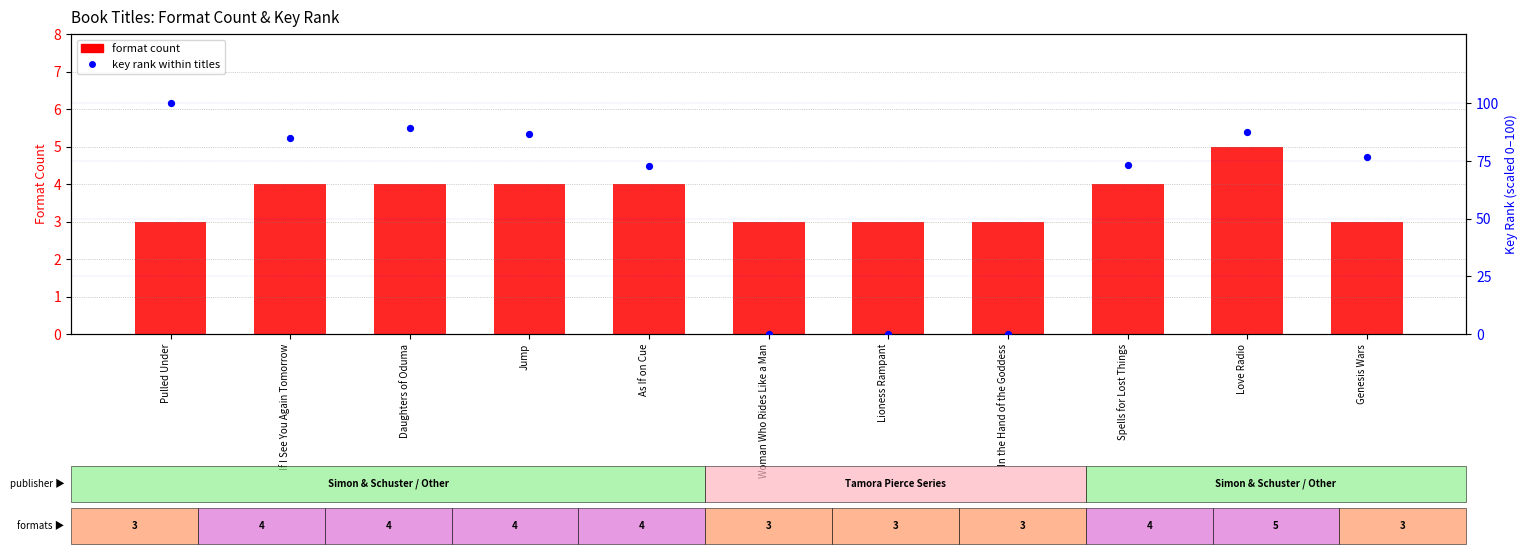

What is the total value across all series at In the Hand of the Goddess?

3.0